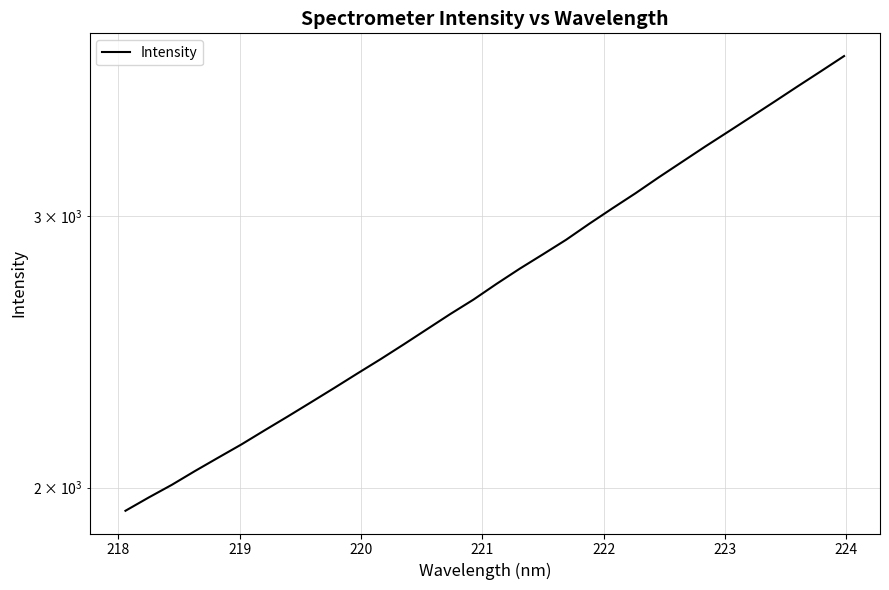

Is it true that the value at 220 is 738.6?

False